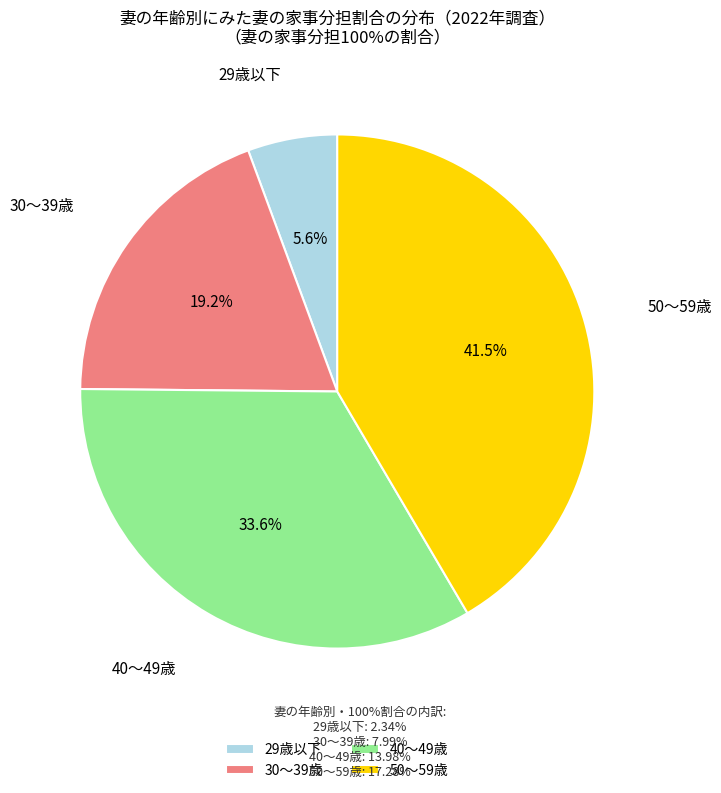

To the nearest percent, what is the combined percentage of 30～39歳 and 50～59歳?

61%